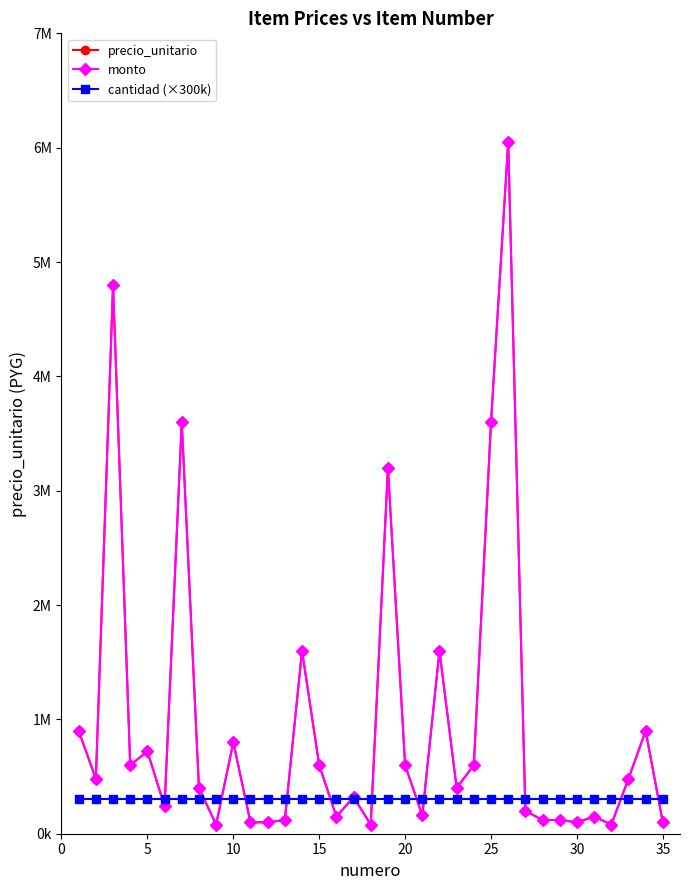

What is the sum of all monto values?

34148000